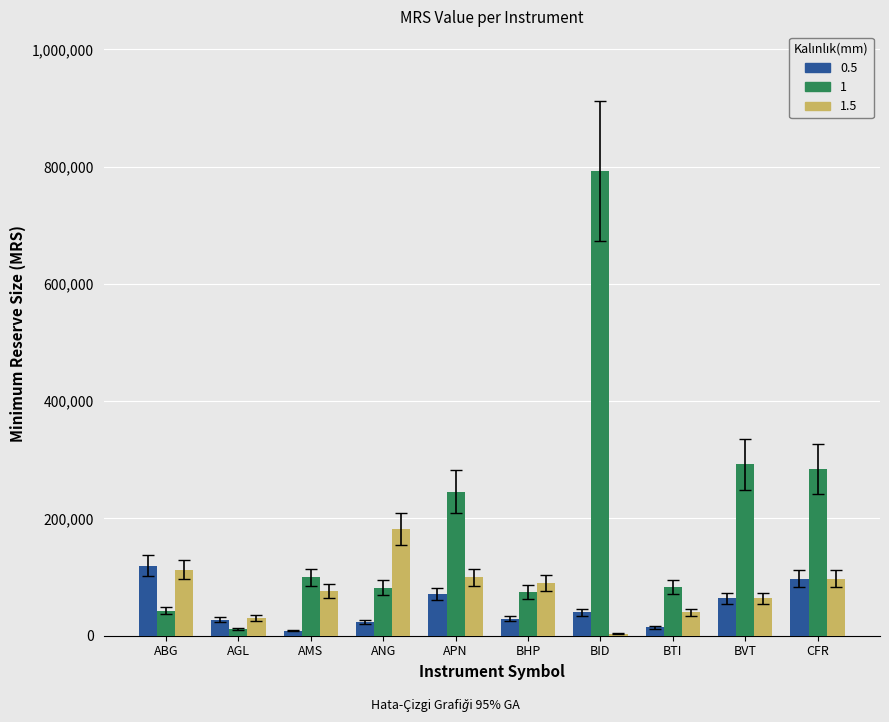

The value of 1 at ABG is 42611. True or false?

True